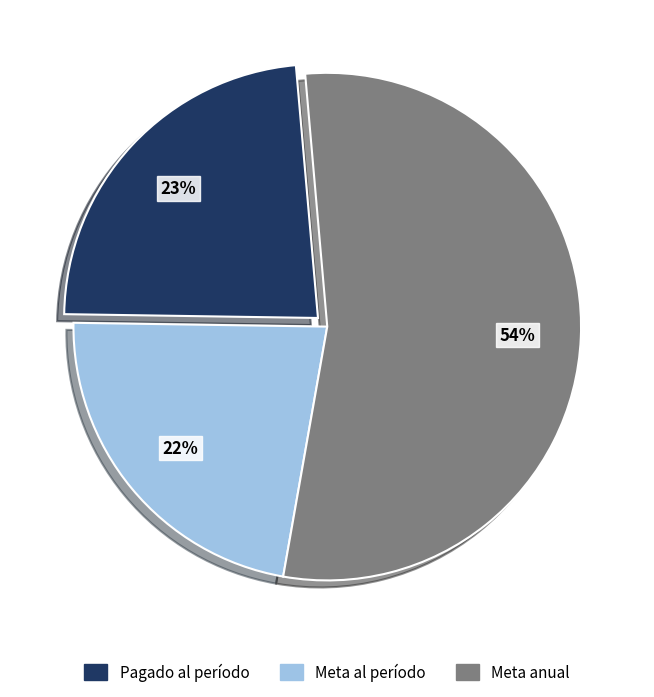

Combined, do Meta al período and Pagado al período account for over 50%?

No